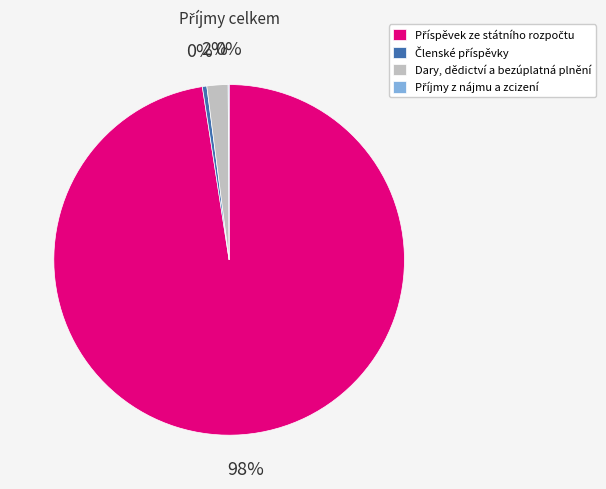

Does any single category account for the majority?

Yes